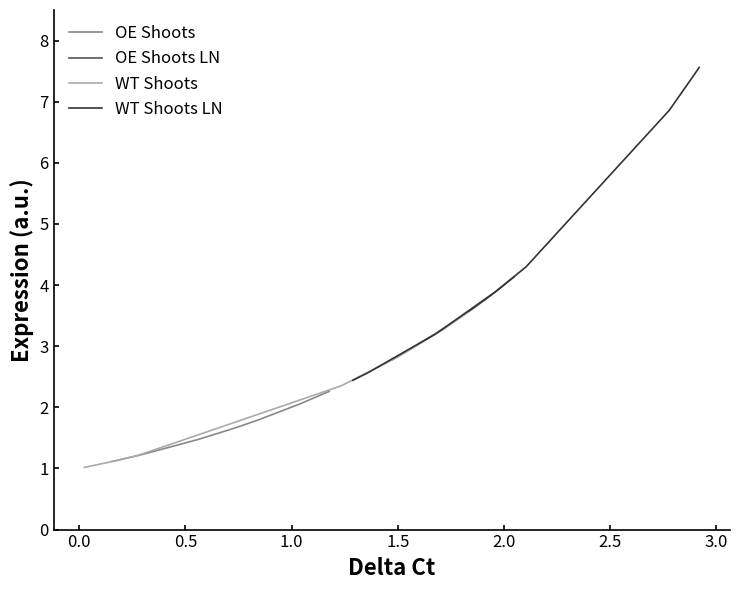

What is the minimum value for OE Shoots?

1.1